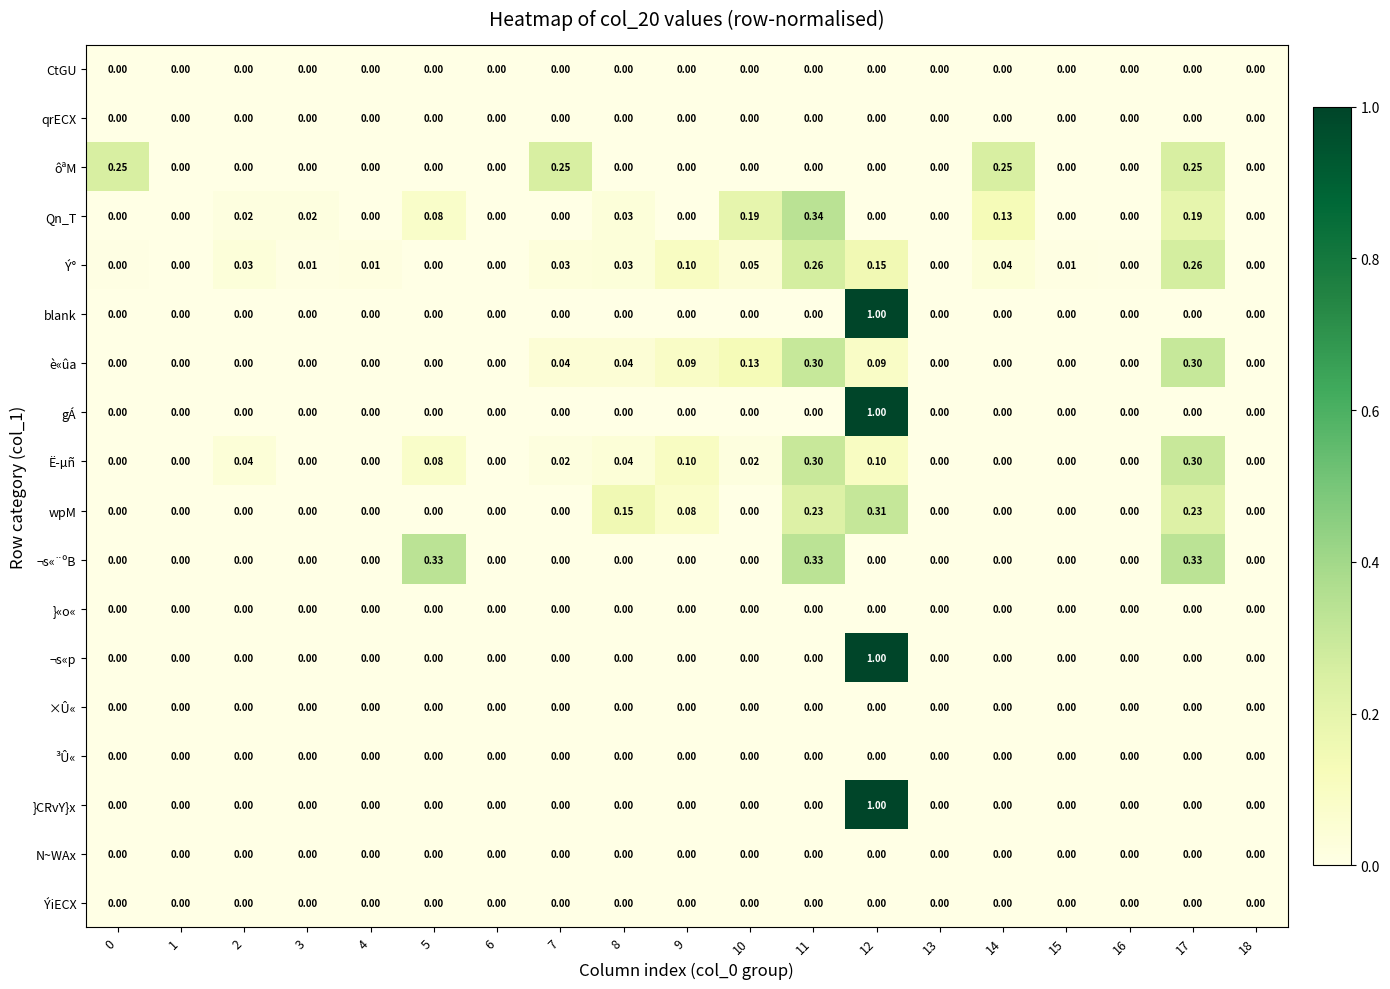

Between 11 and 17, which series saw the biggest shift?

ôªM